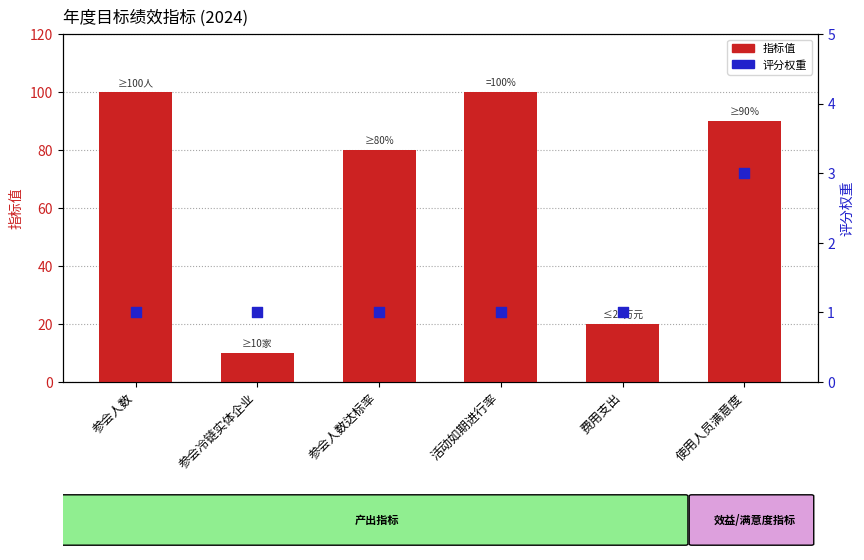

Which series contains the highest Y value?

指标值